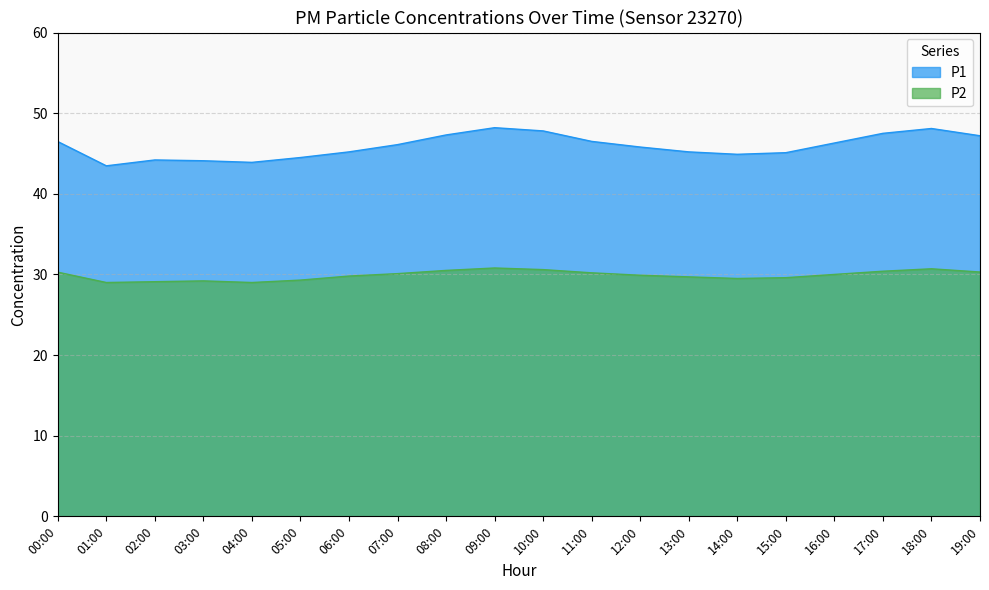

At how many categories does at least one series exceed 35?

20